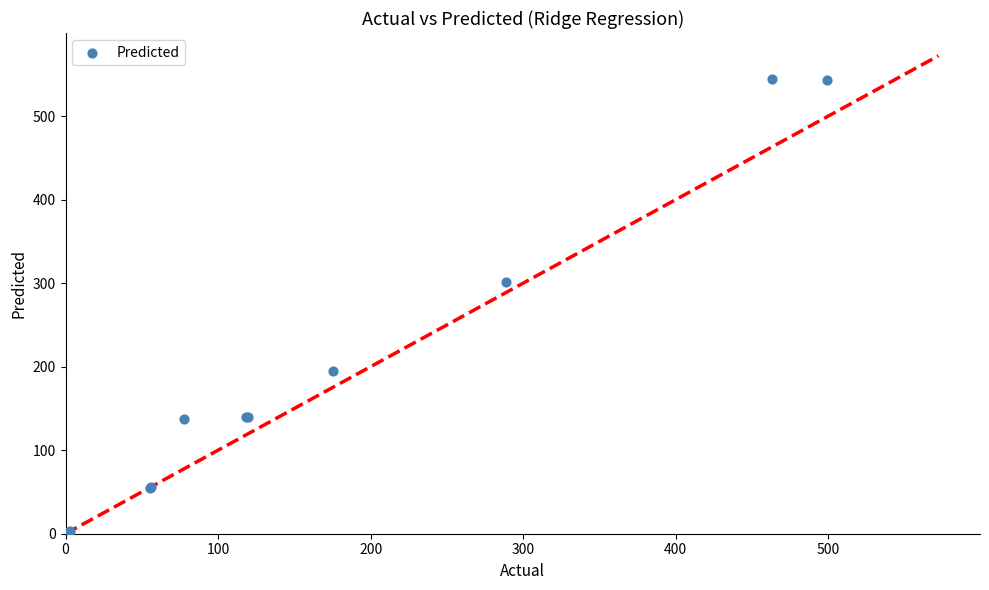

What Y value in the scatter plot is closest to 272?

301.7